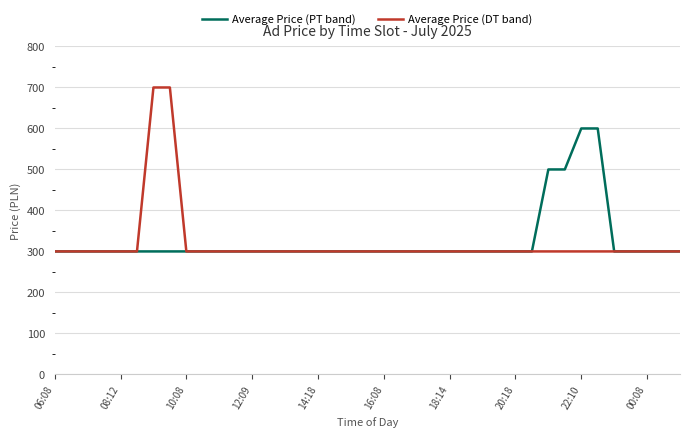

What is the maximum value for Average Price (PT band)?

600